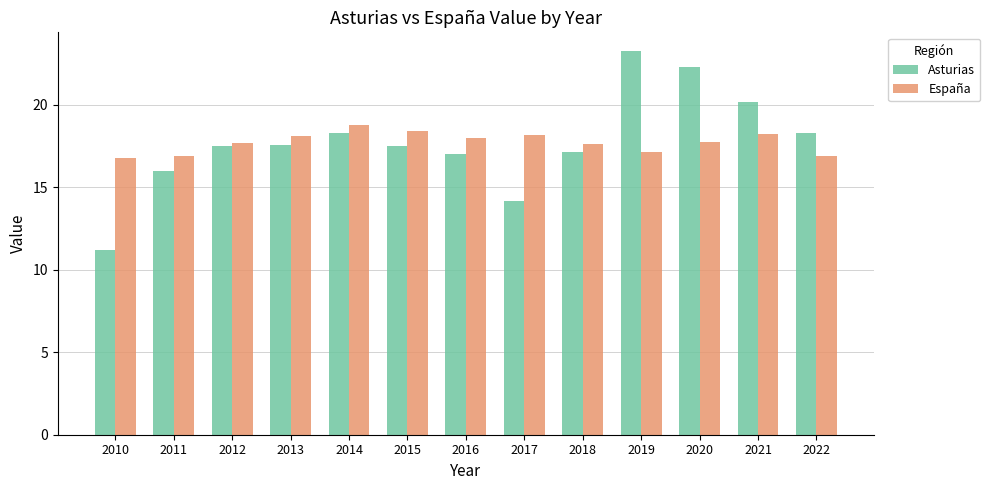

Count the number of data series in this chart.

2